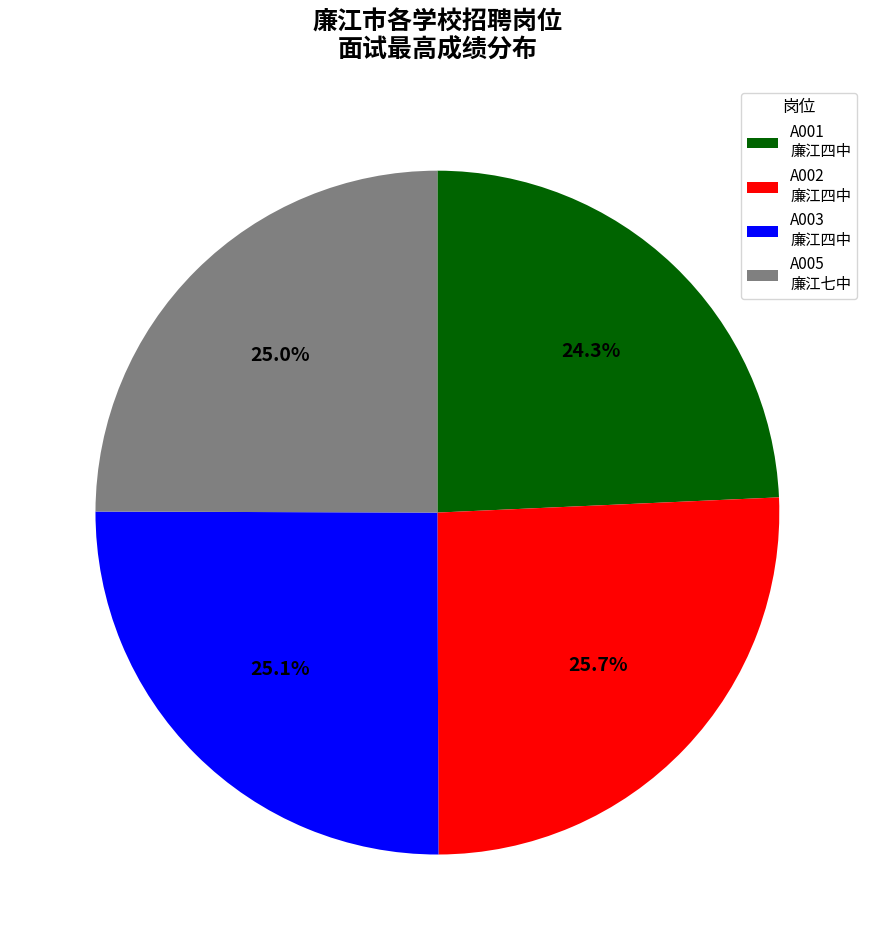

Which slice is the largest?

A002 廉江四中